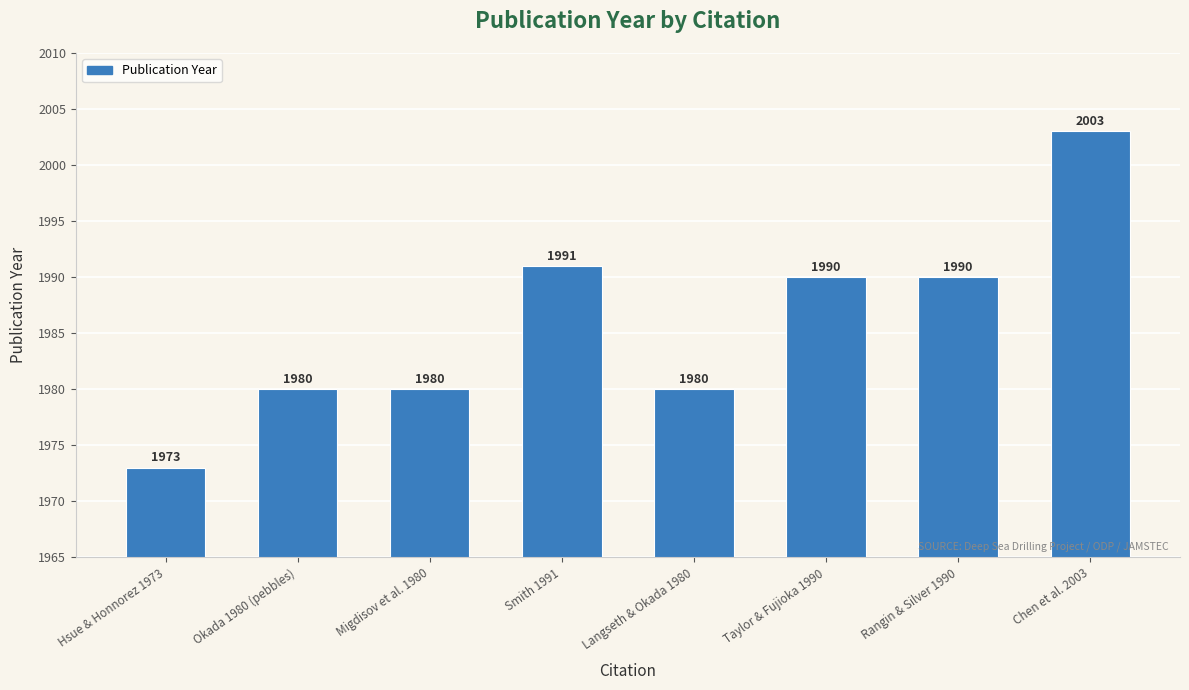

Which has a higher value, Hsue & Honnorez 1973 or Chen et al. 2003?

Chen et al. 2003